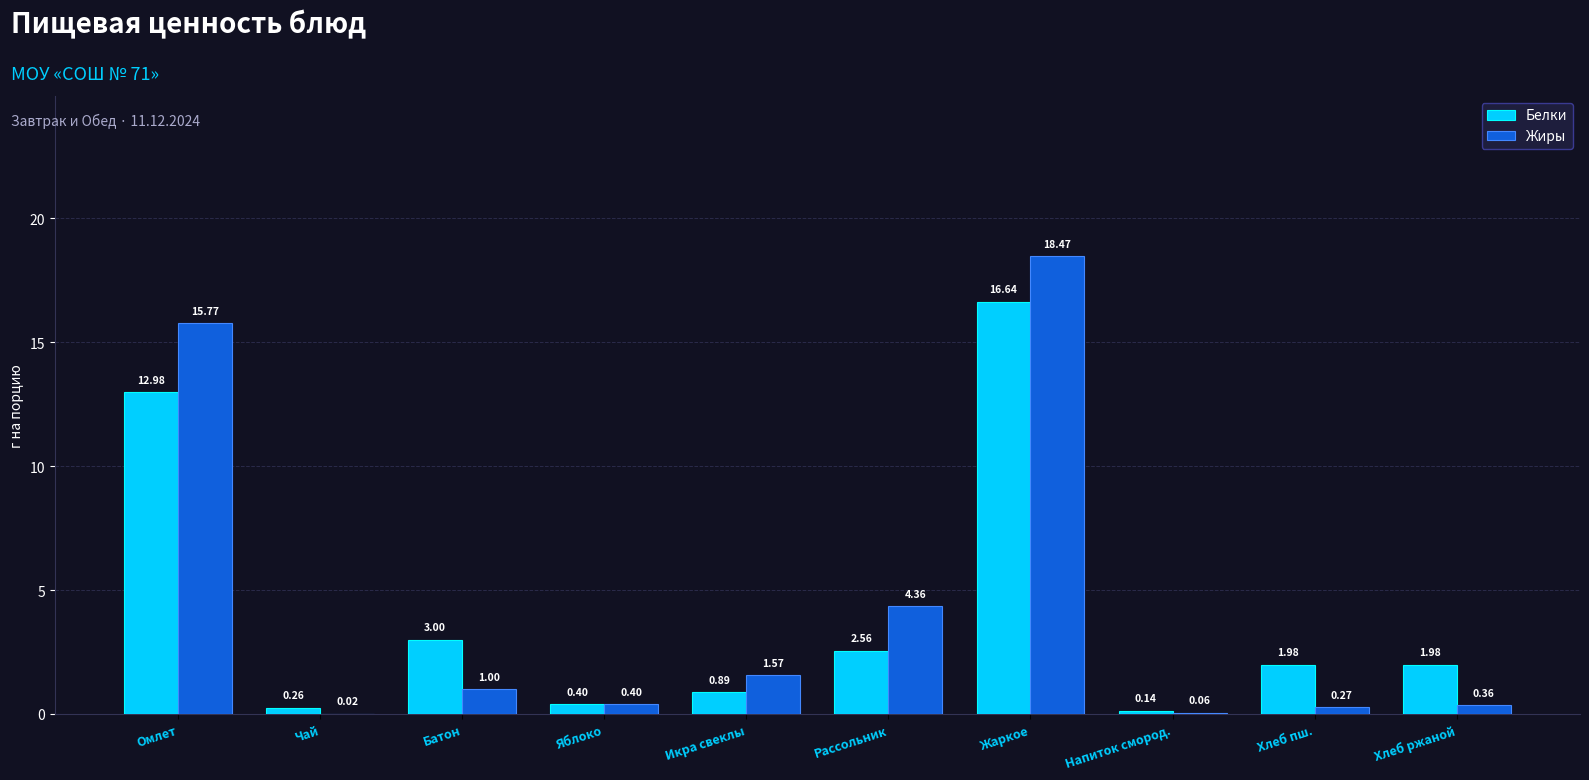

Between Яблоко and Рассольник, which series saw the biggest shift?

Жиры